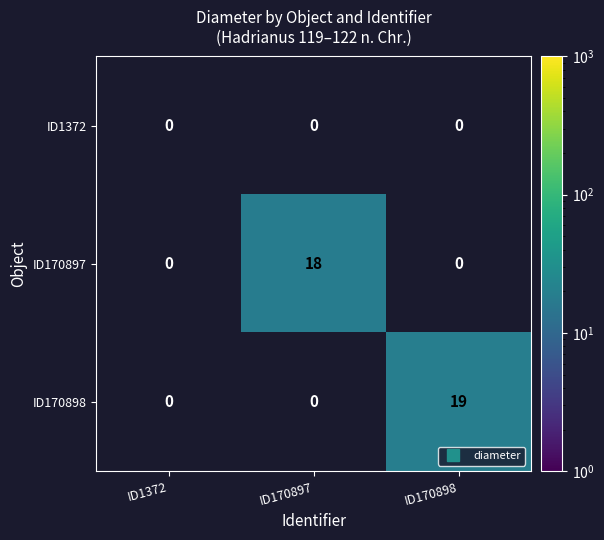

What is the maximum value for ID170898?

19